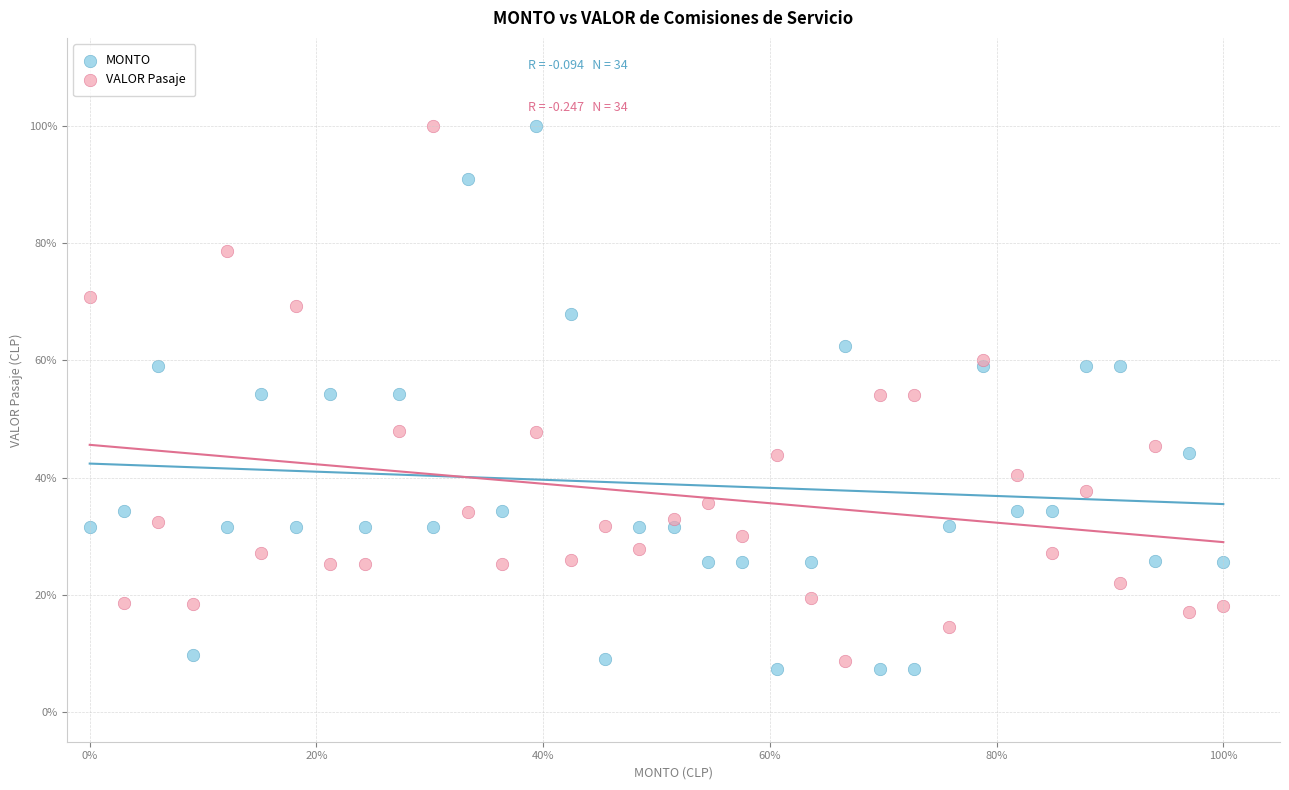

What are all the series names shown in the legend?

MONTO, VALOR Pasaje